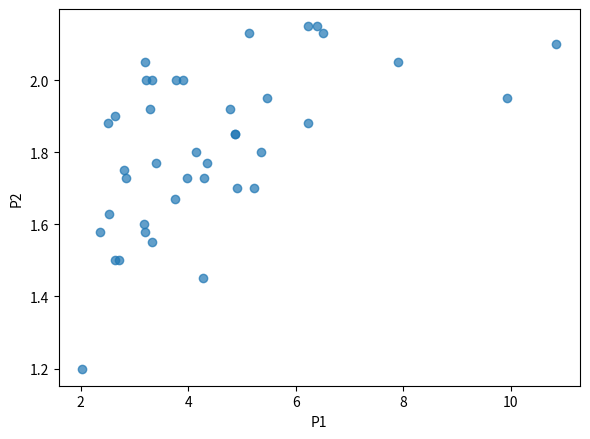

What Y value in the scatter plot is closest to 1?

1.2